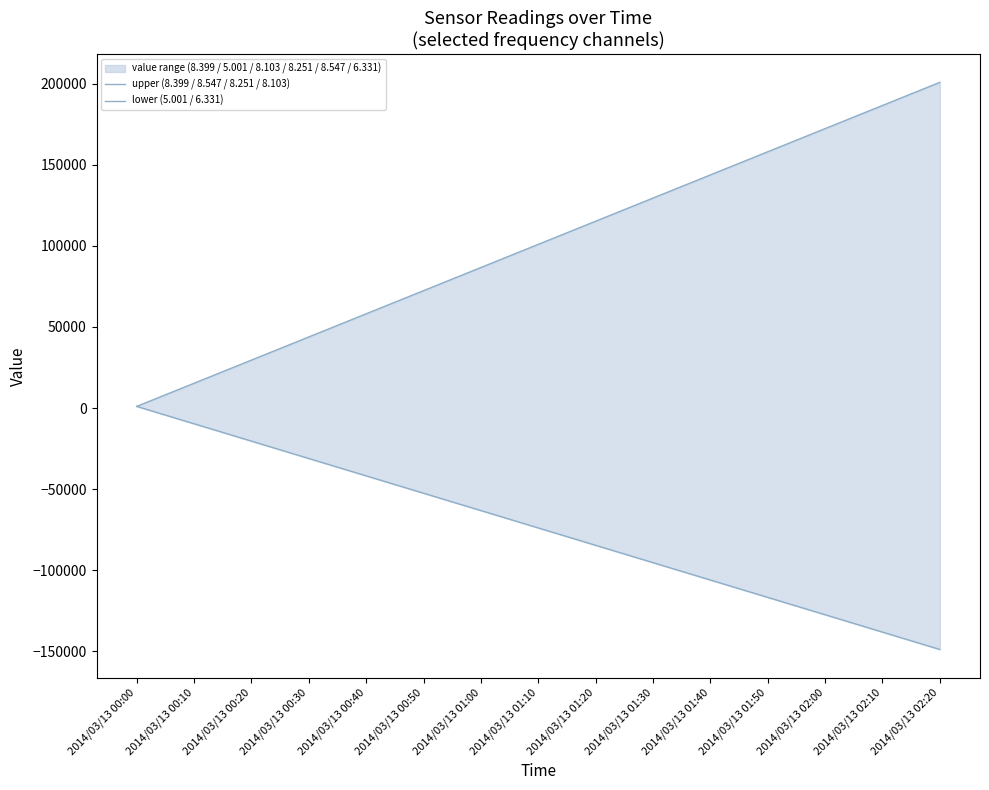

What is the highest value of the lower (5.001 / 6.331) series?

999.0